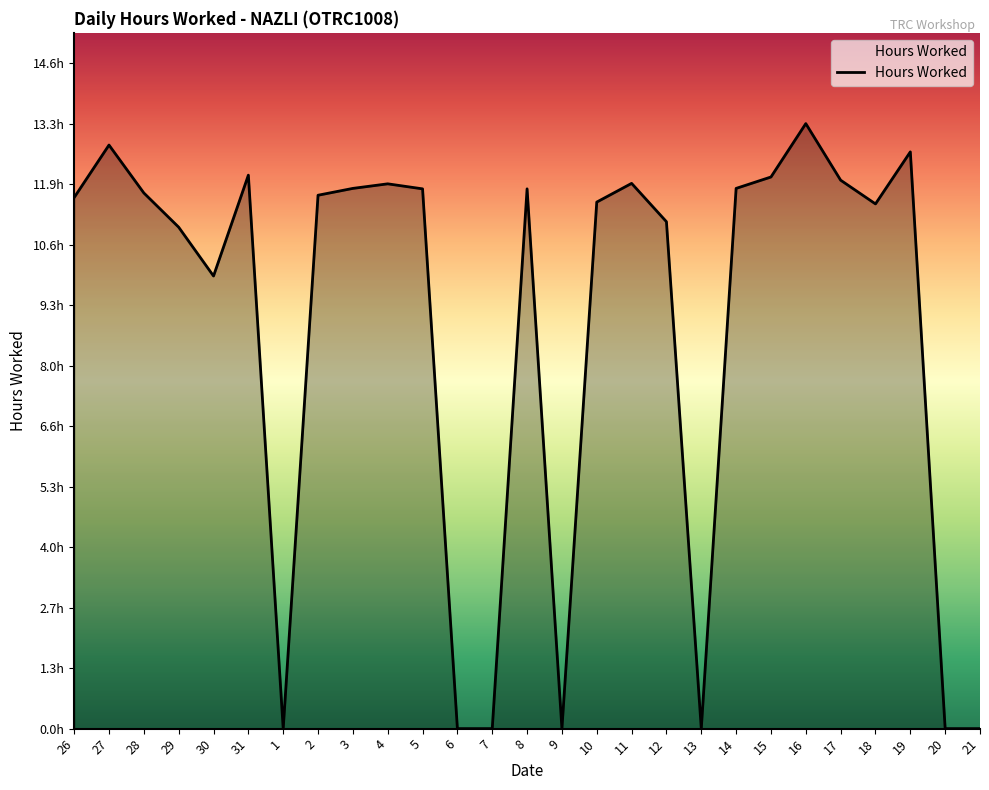

What is the label of the 14th point from the right?

8